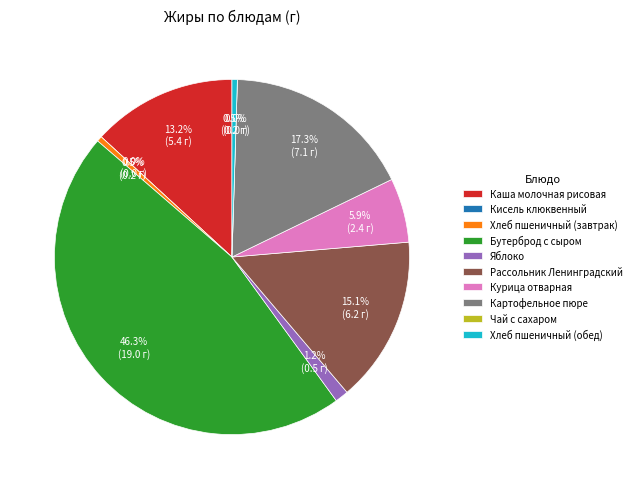

What percentage is the Бутерброд с сыром slice, to the nearest percent?

46%